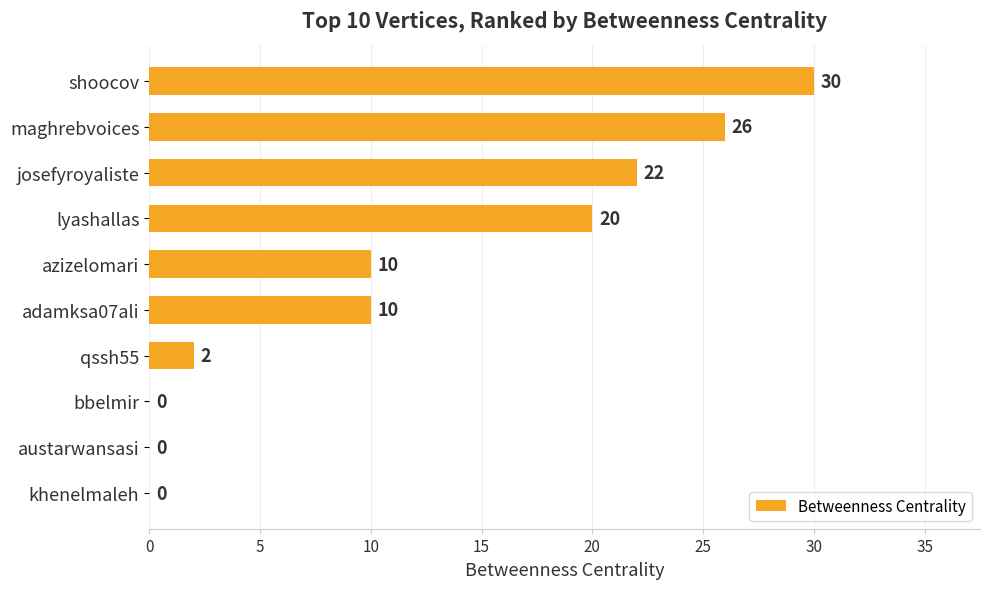

What is the sum of the values at shoocov and khenelmaleh?

30